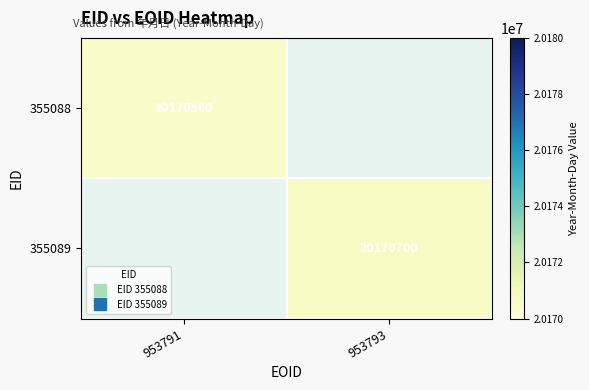

Which category has the highest value across all series?

953793